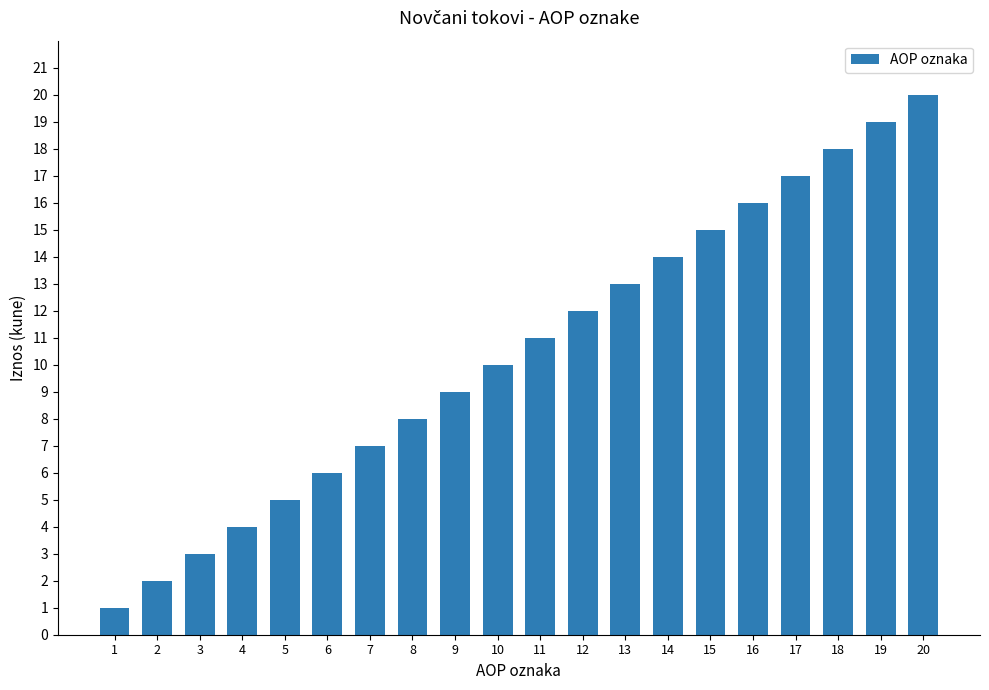

What is the difference between the values at 7 and 19?

12